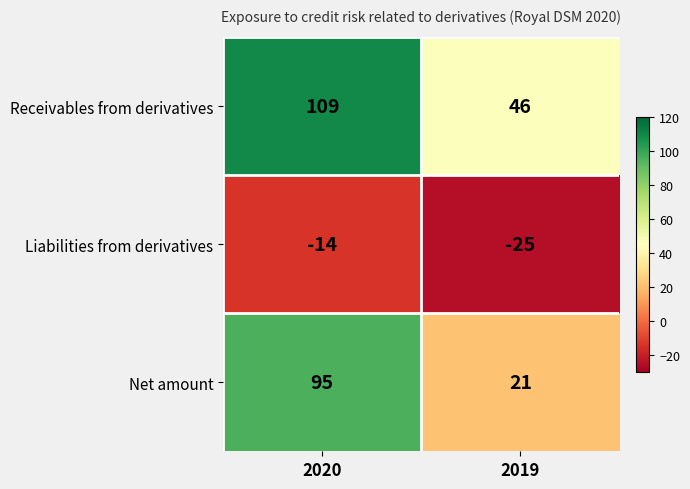

Reading left to right, transcribe all the data shown in this chart.

Receivables from derivatives: 2020=109	2019=46
Liabilities from derivatives: 2020=-14	2019=-25
Net amount: 2020=95	2019=21